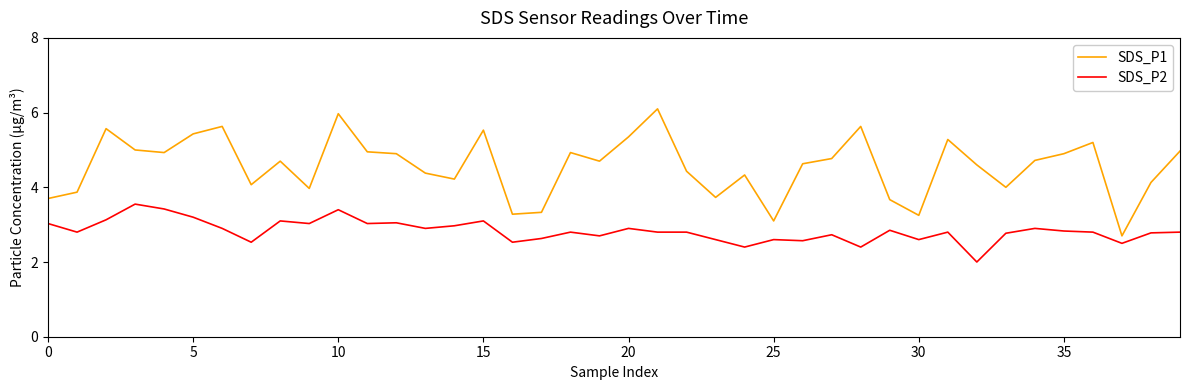

List the series in order of their overall mean, lowest first.

SDS_P2, SDS_P1